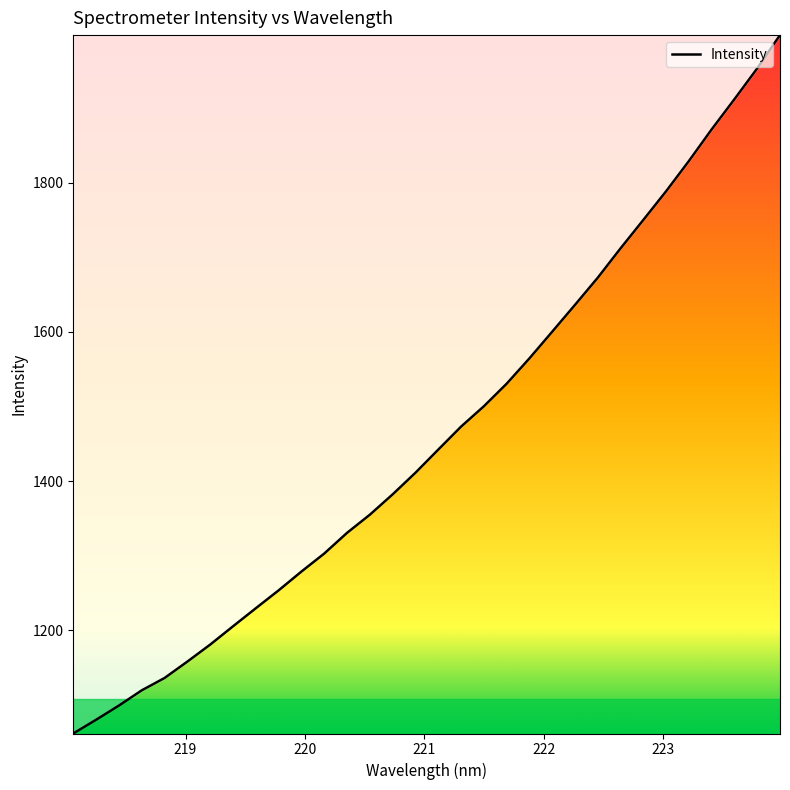

What is the greatest value displayed?

1998.1